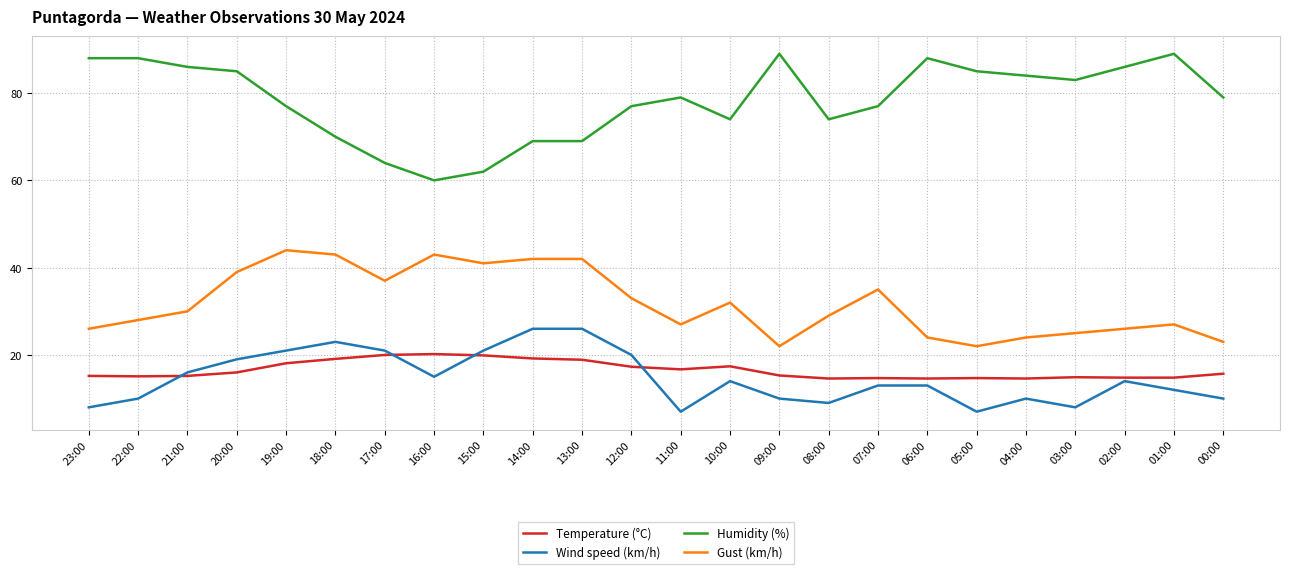

True or false: Temperature (°C) and Gust (km/h) cross at least once.

False